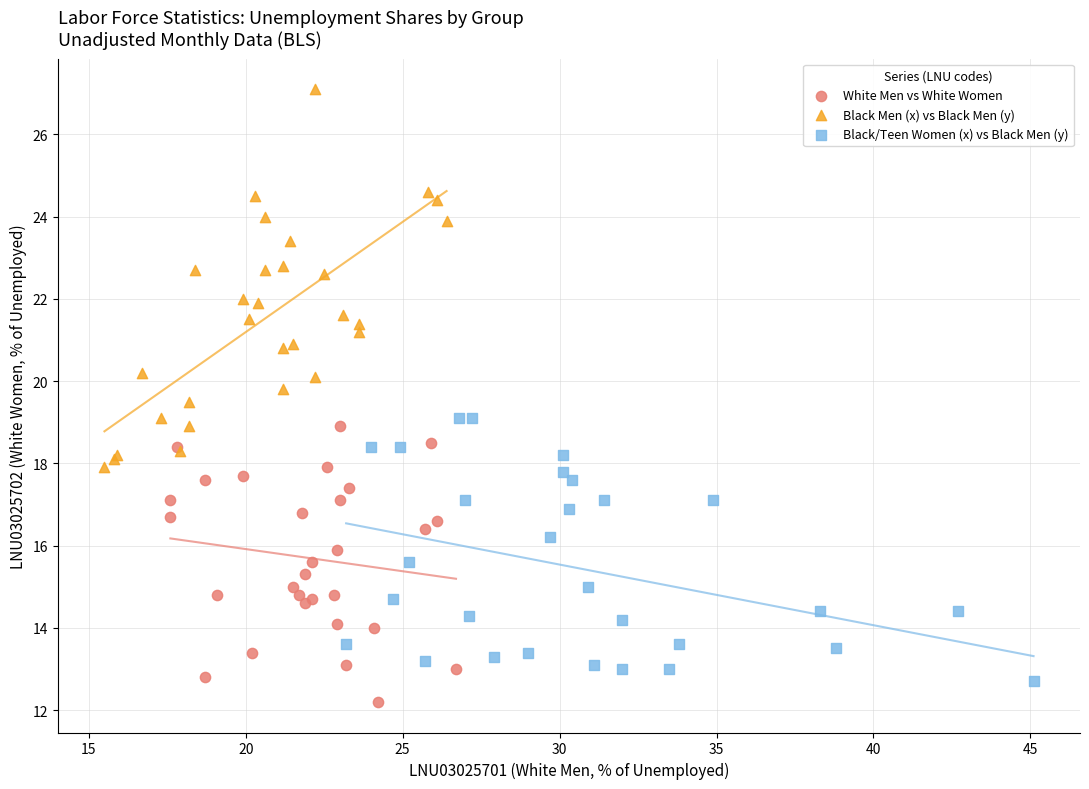

Which series reaches the maximum Y coordinate?

Black Men (x) vs Black Men (y)